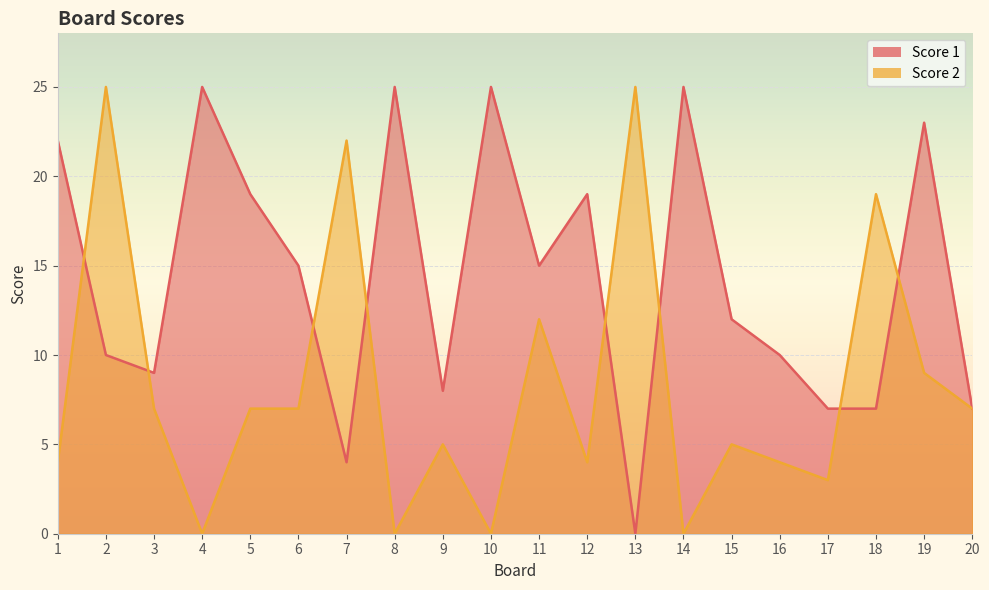

Reading left to right, transcribe all the data shown in this chart.

Score 1: 1=22	2=10	3=9	4=25	5=19	6=15	7=4	8=25	9=8	10=25	11=15	12=19	13=0	14=25	15=12	16=10	17=7	18=7	19=23	20=7
Score 2: 1=4	2=25	3=7	4=0	5=7	6=7	7=22	8=0	9=5	10=0	11=12	12=4	13=25	14=0	15=5	16=4	17=3	18=19	19=9	20=7